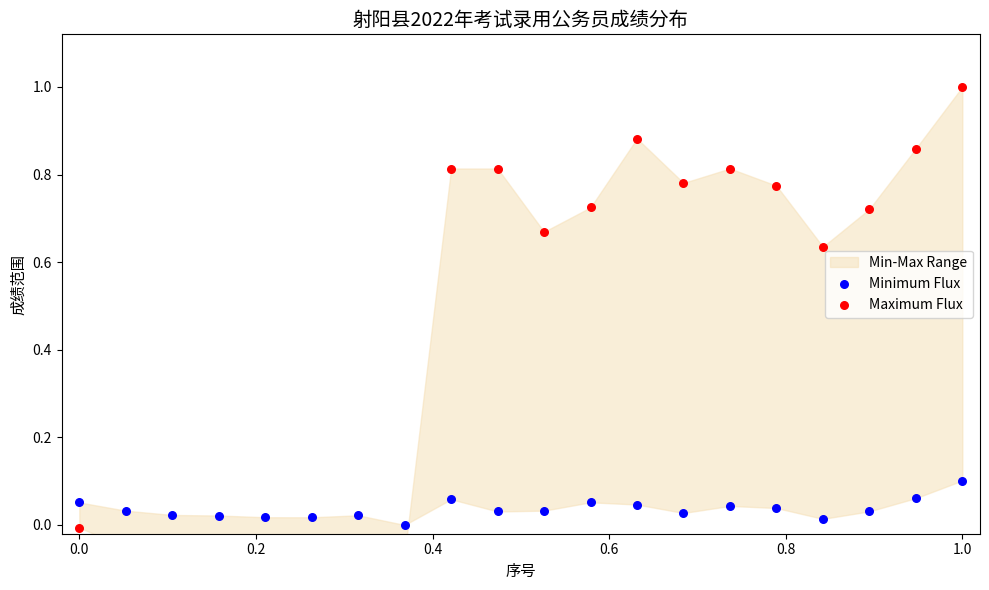

Which series has the largest total across all categories?

Maximum Flux